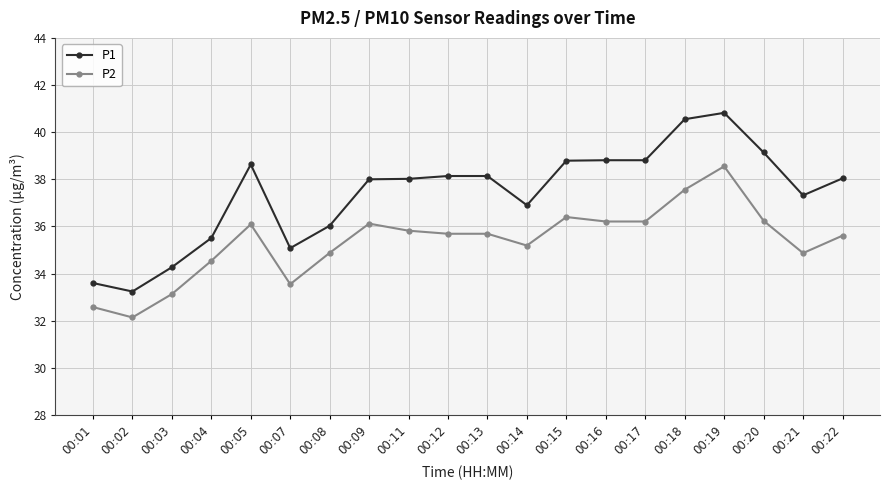

True or false: P1 and P2 cross at least once.

False